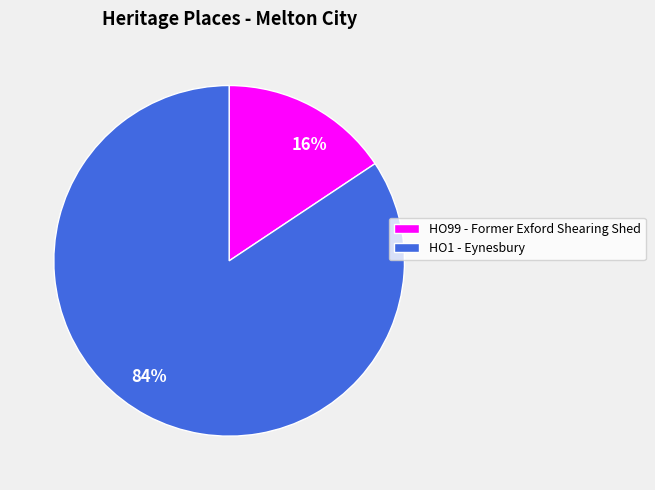

Count the number of slices in the pie.

2